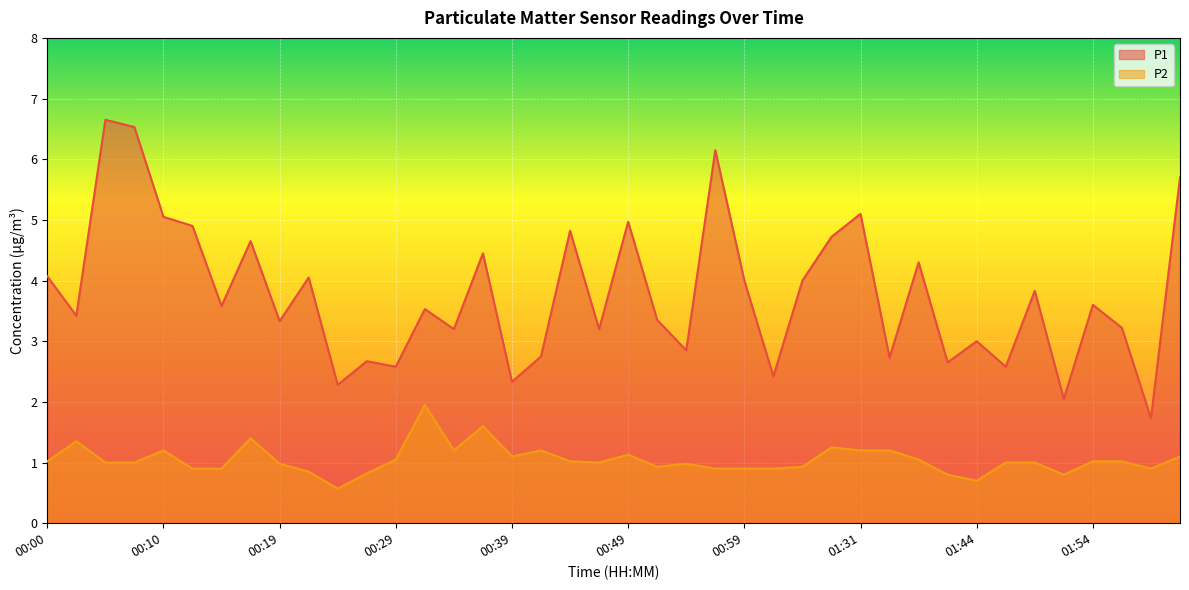

What is the sum of the P1 values at 00:07 and 01:37?

9.3